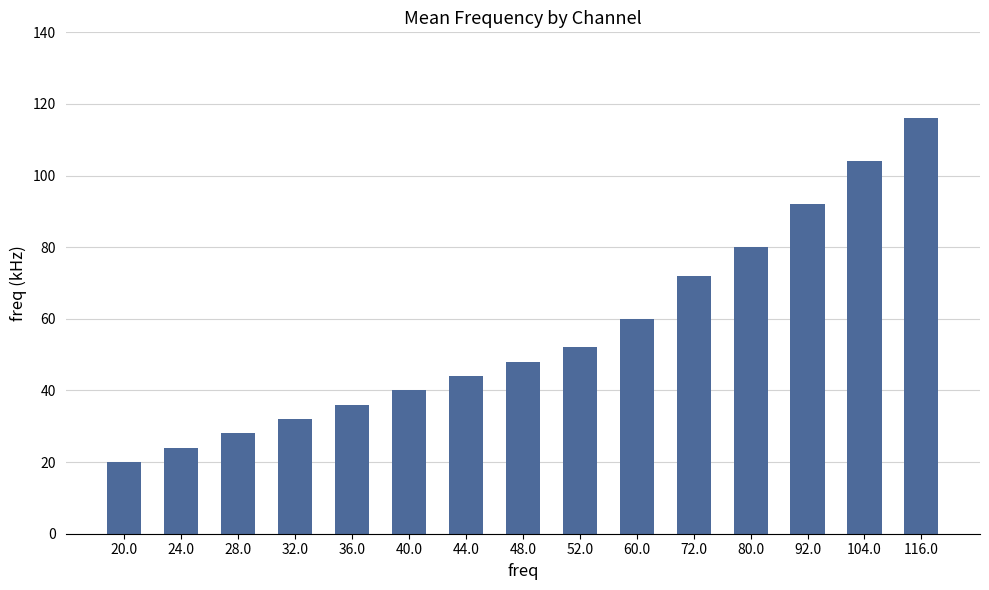

Reading right to left, list all the values displayed in this chart.

116.0=116	104.0=104	92.0=92	80.0=80	72.0=72	60.0=60	52.0=52	48.0=48	44.0=44	40.0=40	36.0=36	32.0=32	28.0=28	24.0=24	20.0=20